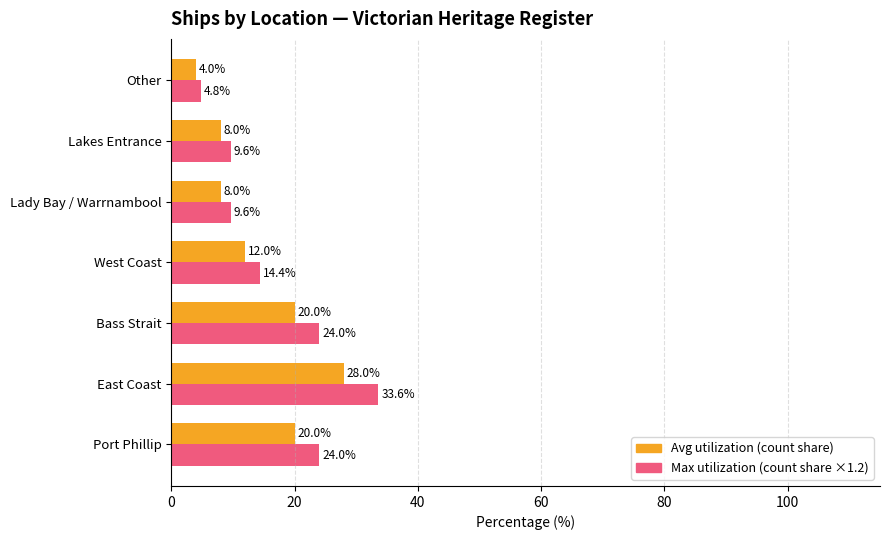

At which category is the sum across all series the highest?

East Coast